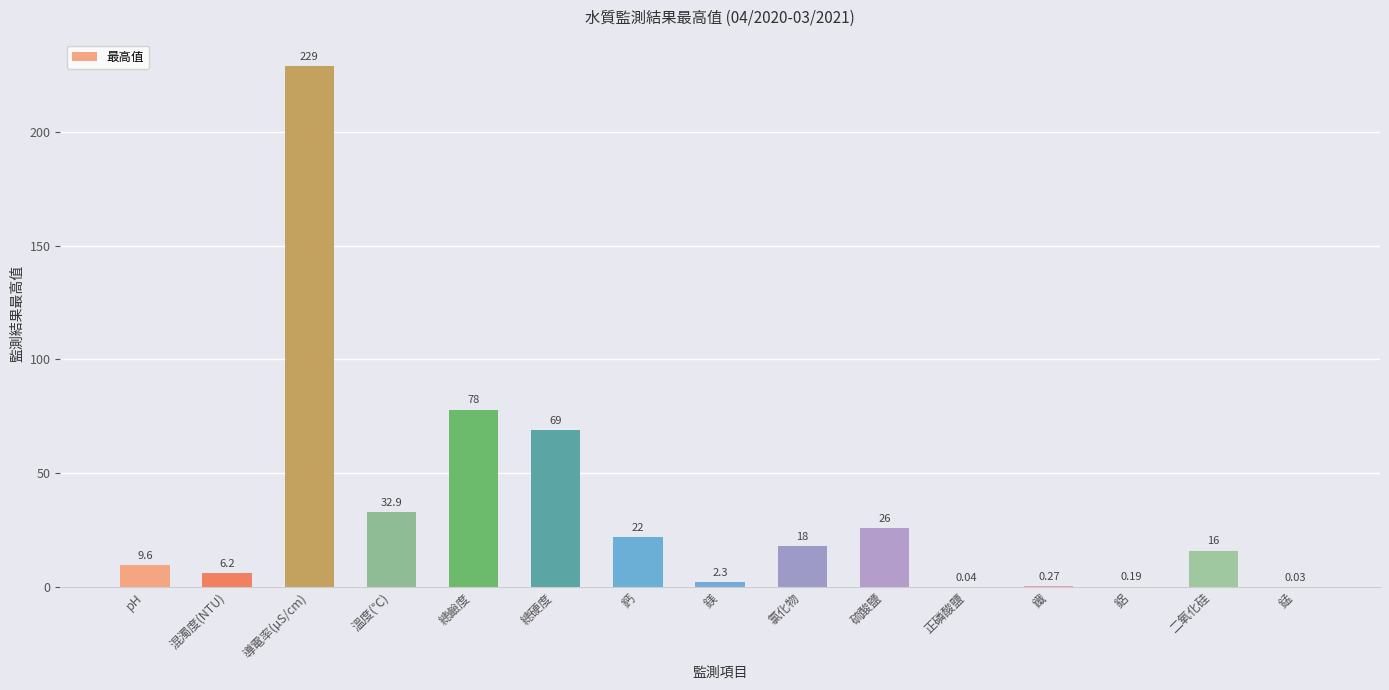

Is it true that the value at pH is 9.6?

True